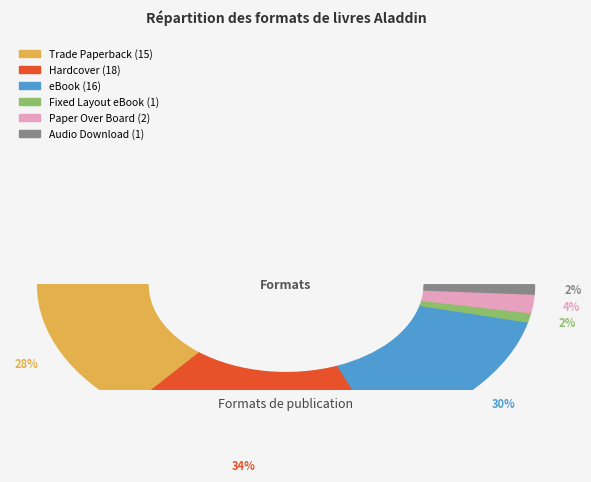

Which category has the smallest portion of the pie?

Fixed Layout eBook